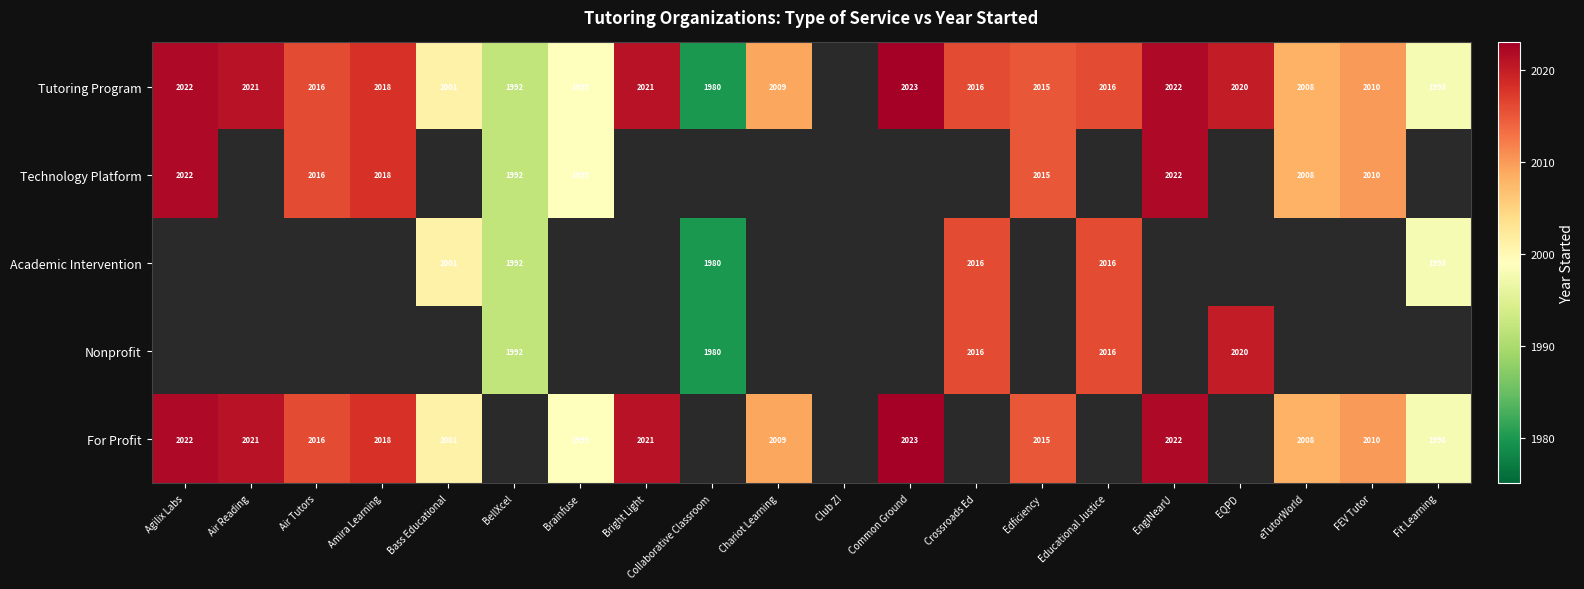

The value of For Profit at Agilix Labs is 2022. True or false?

True